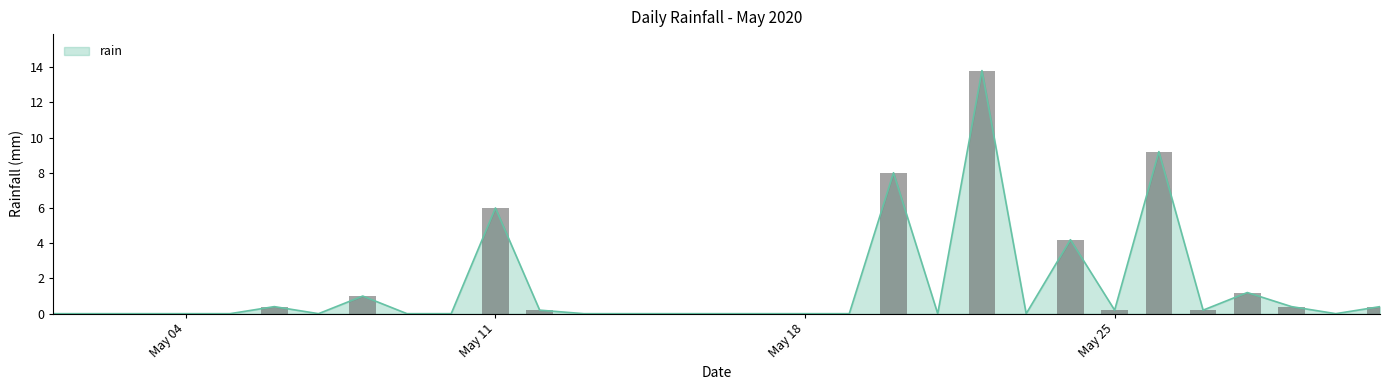

Read the value at 2020-05-26.

9.2